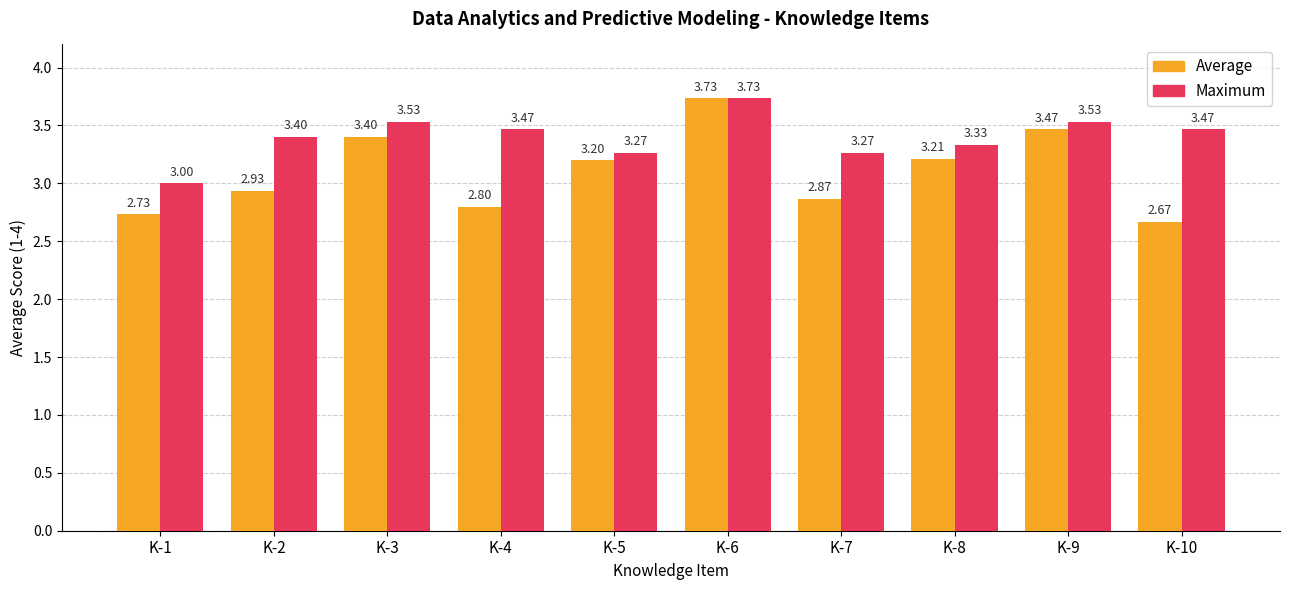

What is the difference between the highest and lowest values at K-1?

0.3